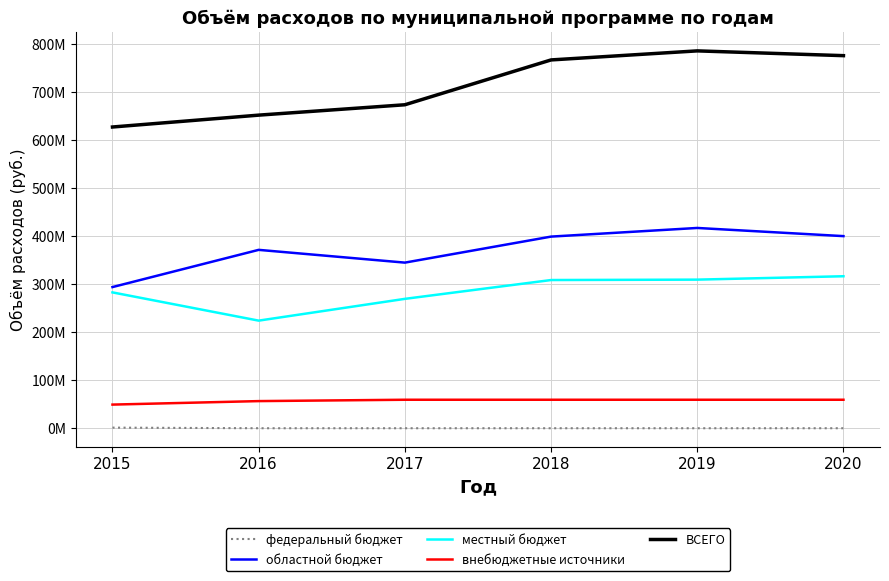

Is this an area chart (filled region under the line)?

No